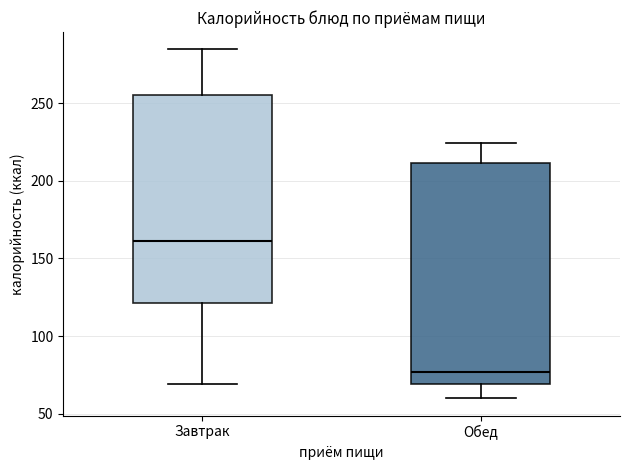

Comparing the boxes themselves (not the whiskers), which one is the tallest?

Обед